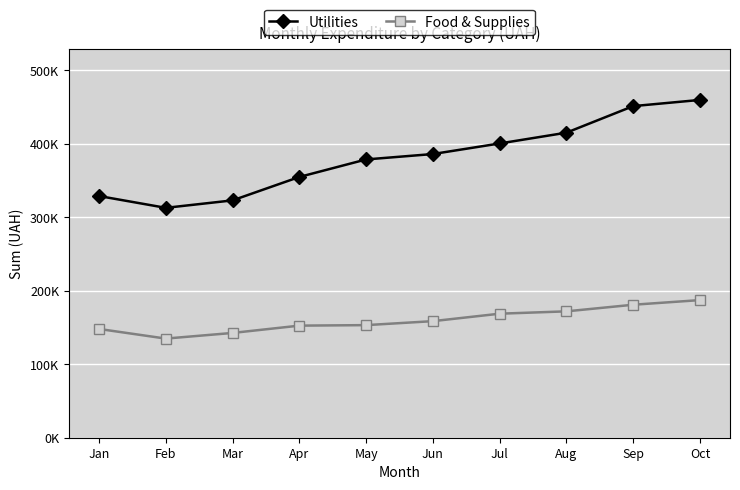

Is this an area chart (filled region under the line)?

No